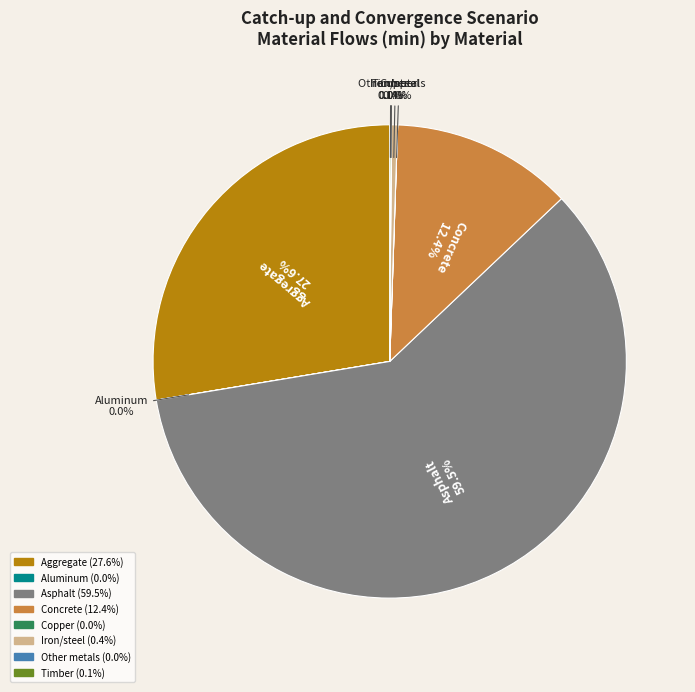

What percentage is NOT represented by Aggregate?

72.4%